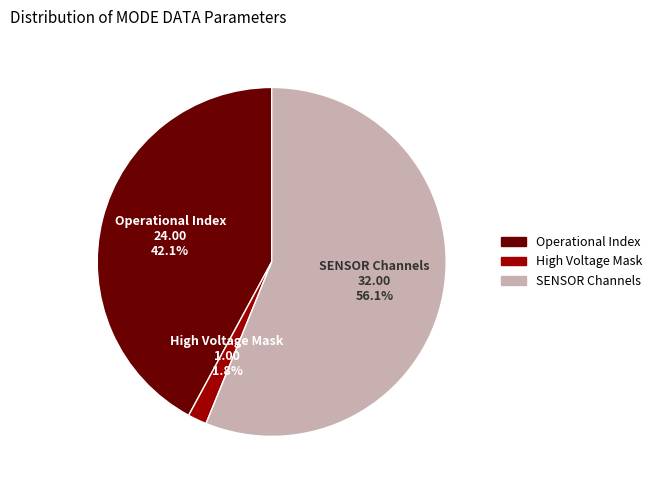

Which slice is the smallest?

High Voltage Mask